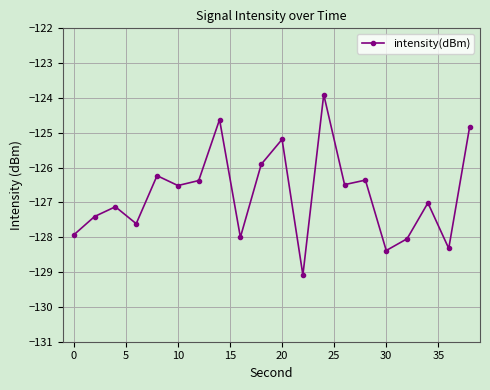

What is the minimum value shown in the chart?

-129.1